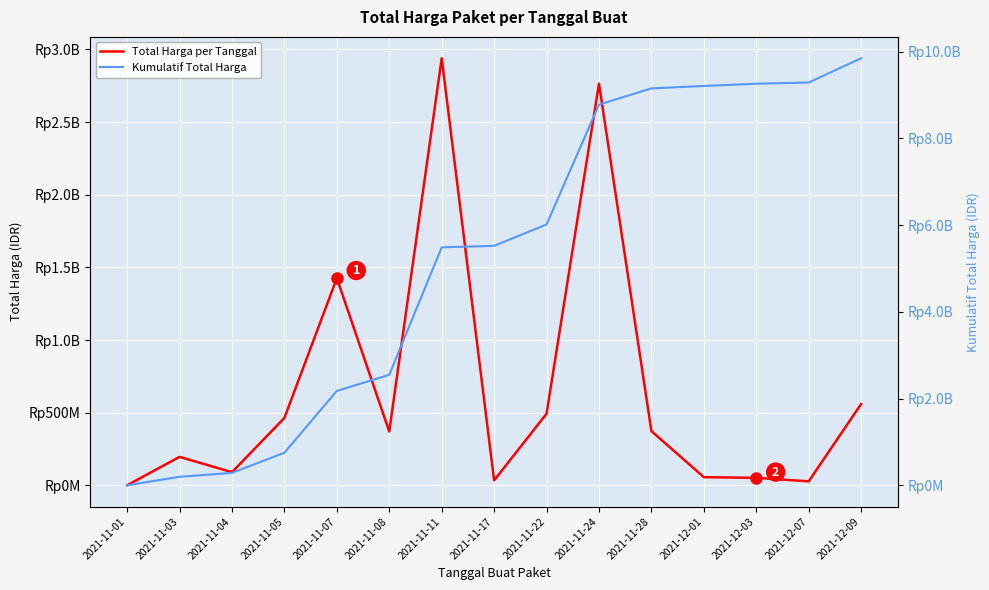

Rank the series by their maximum value, from highest to lowest.

Kumulatif Total Harga, Total Harga per Tanggal